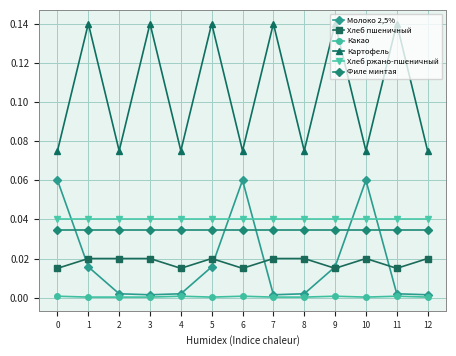

Reading left to right, what are all the values shown in this chart?

Молоко 2,5%: 0=0.1	1=0.0	2=0.0	3=0.0	4=0.0	5=0.0	6=0.1	7=0.0	8=0.0	9=0.0	10=0.1	11=0.0	12=0.0
Хлеб пшеничный: 0=0.0	1=0.0	2=0.0	3=0.0	4=0.0	5=0.0	6=0.0	7=0.0	8=0.0	9=0.0	10=0.0	11=0.0	12=0.0
Какао: 0=0.0	1=0.0	2=0.0	3=0.0	4=0.0	5=0.0	6=0.0	7=0.0	8=0.0	9=0.0	10=0.0	11=0.0	12=0.0
Картофель: 0=0.1	1=0.1	2=0.1	3=0.1	4=0.1	5=0.1	6=0.1	7=0.1	8=0.1	9=0.1	10=0.1	11=0.1	12=0.1
Хлеб ржано-пшеничный: 0=0.0	1=0.0	2=0.0	3=0.0	4=0.0	5=0.0	6=0.0	7=0.0	8=0.0	9=0.0	10=0.0	11=0.0	12=0.0
Филе минтая: 0=0.0	1=0.0	2=0.0	3=0.0	4=0.0	5=0.0	6=0.0	7=0.0	8=0.0	9=0.0	10=0.0	11=0.0	12=0.0